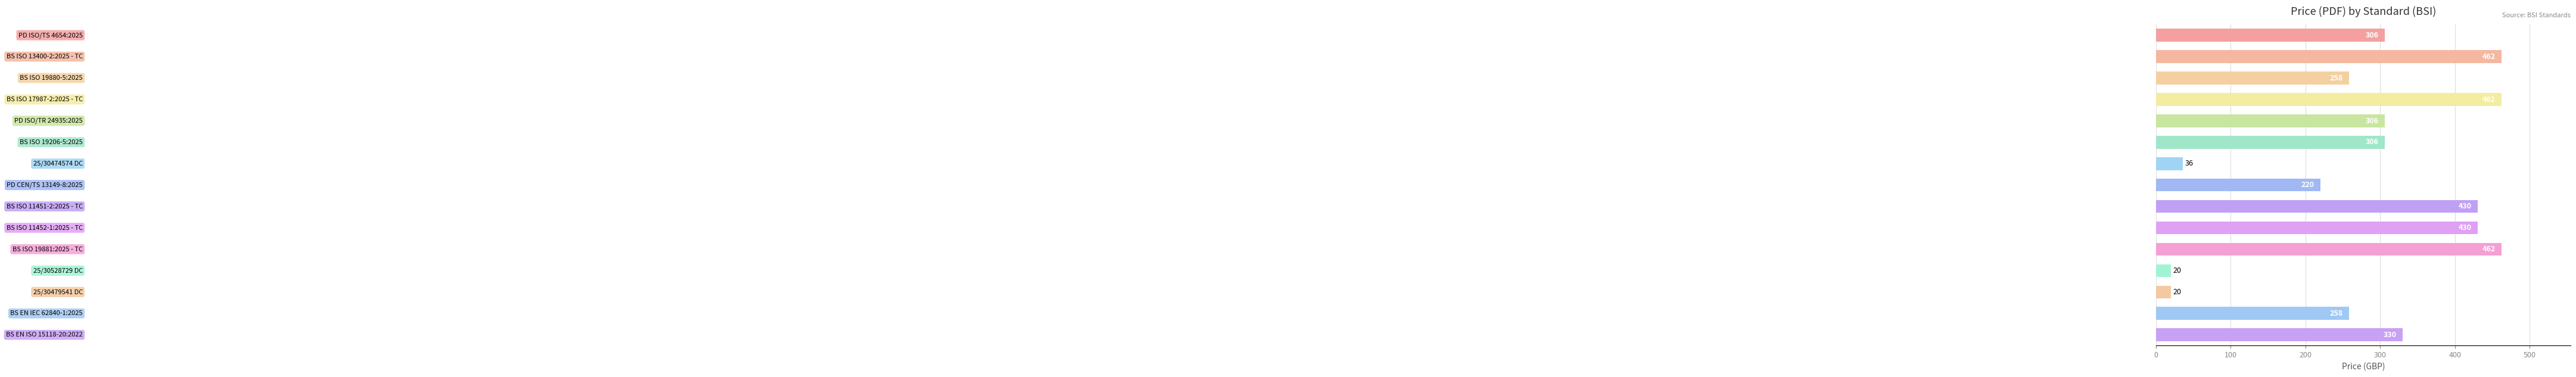

What is the sum of all values?

4306